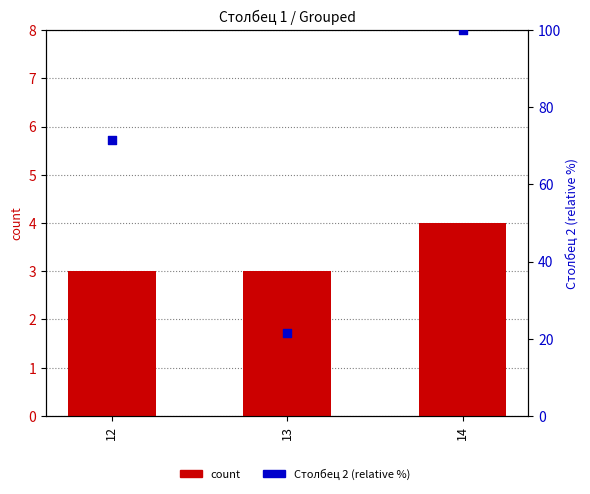

What is the total value across all series at 14?

104.0